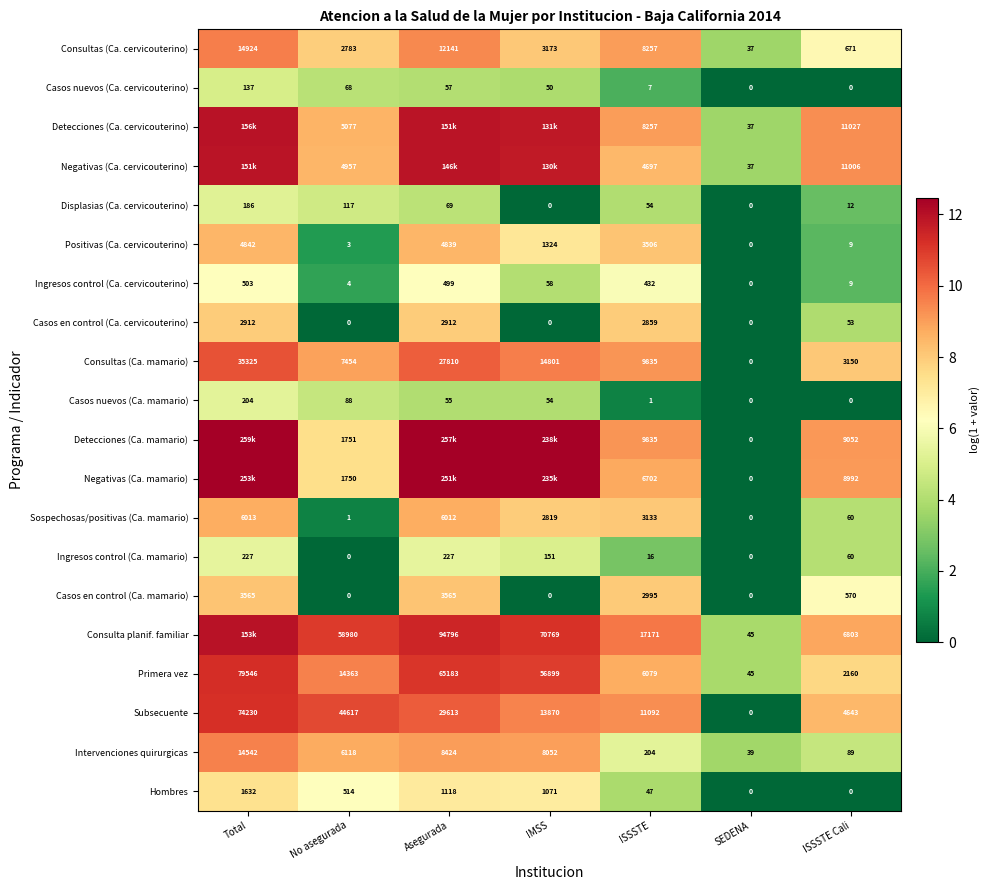

Is the value of Casos en control (Ca. mamario) at Asegurada greater than the value of Ingresos control (Ca. cervicouterino) at No asegurada?

Yes